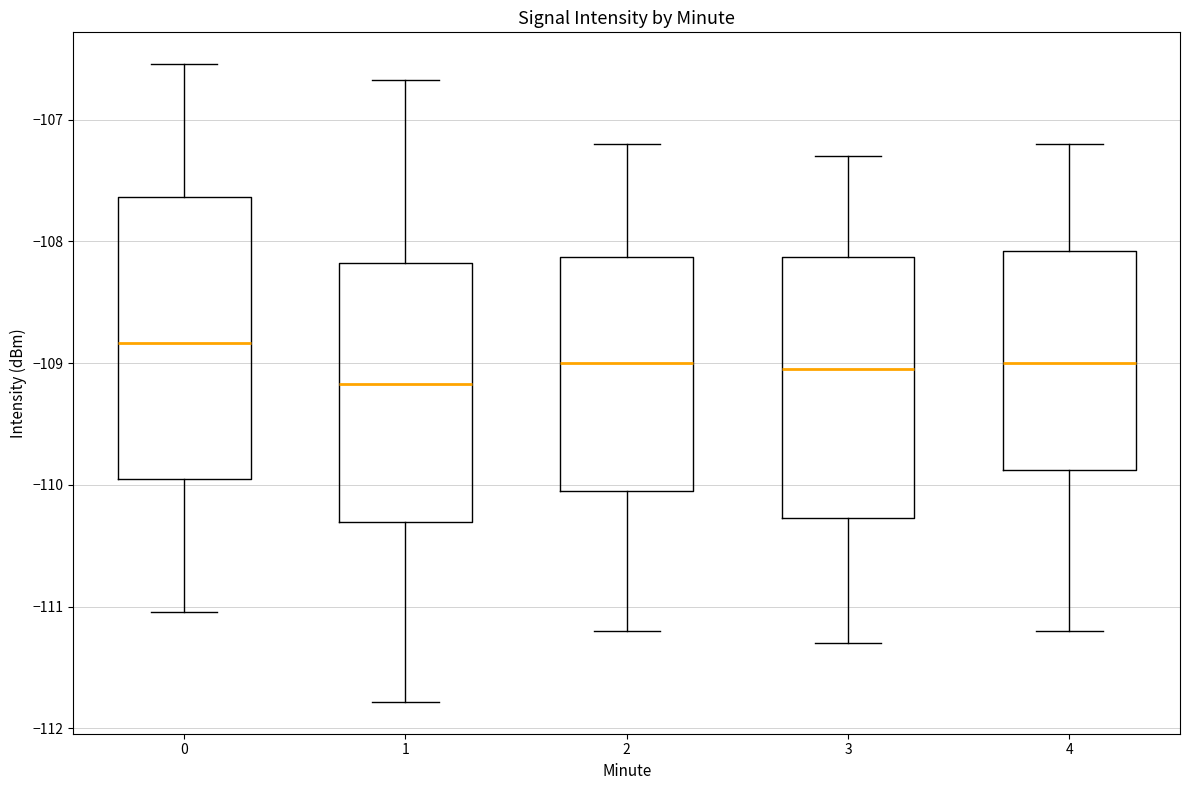

Where is the lower edge of the box at x = 3 on the y-axis? The values are not printed on the chart, so give them approximately, as read against the axis.

-110.3